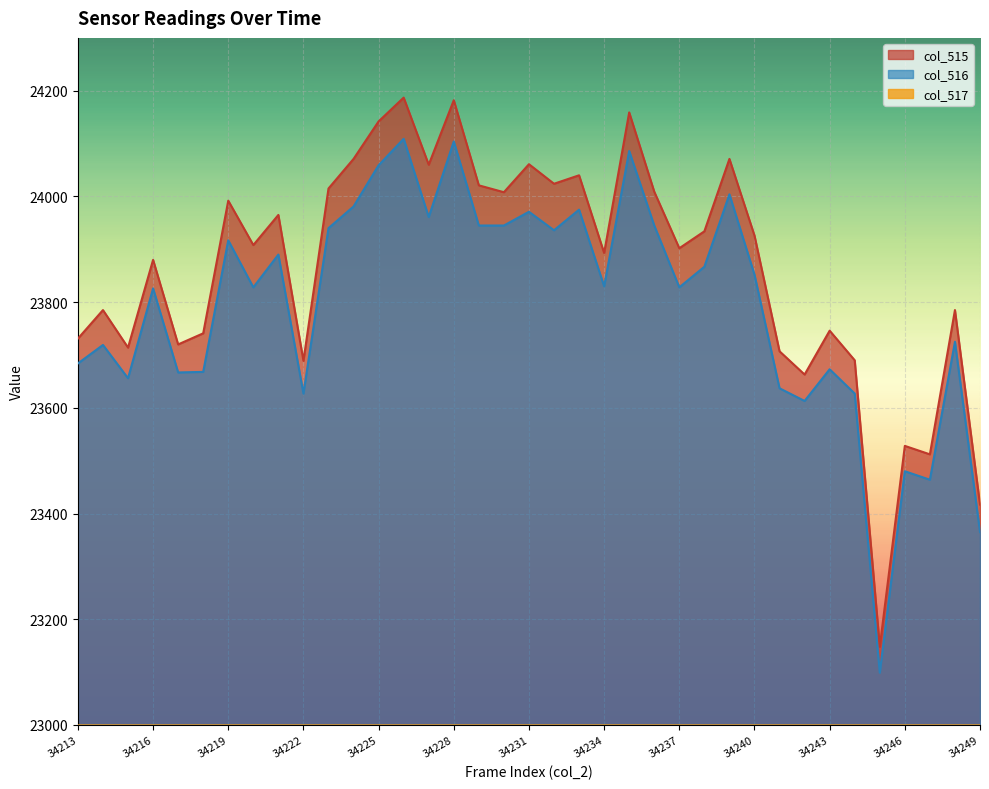

How many data points in col_517 are less than 67?

17